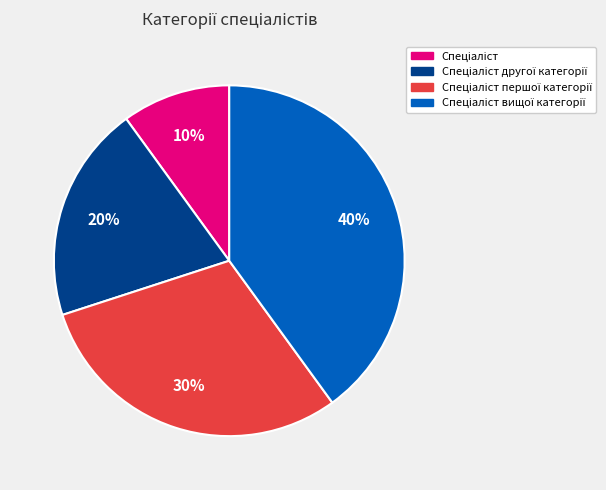

Is there any slice that represents more than half of the pie?

No